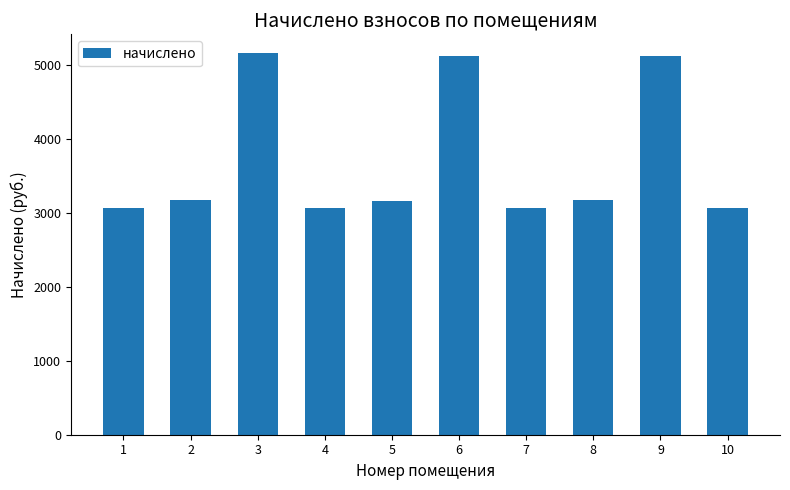

Approximately how many times larger is the value at 8 compared to 9?

0.6